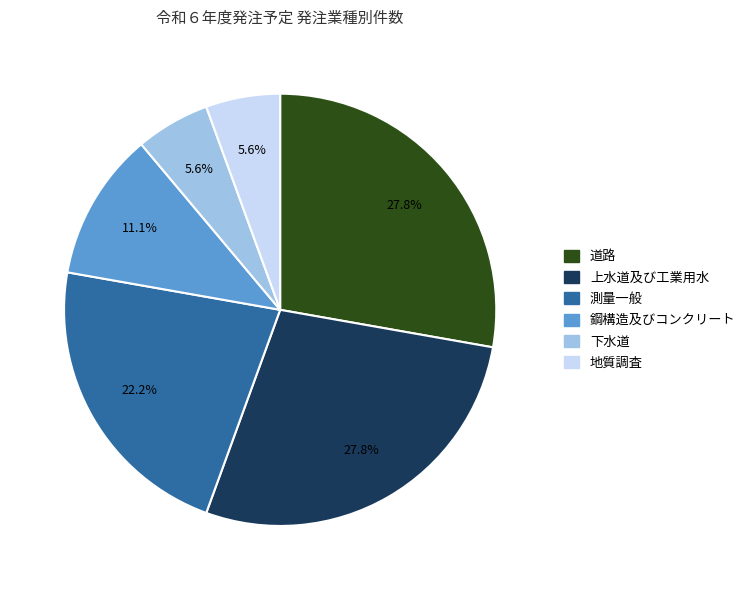

Does any single category account for the majority?

No